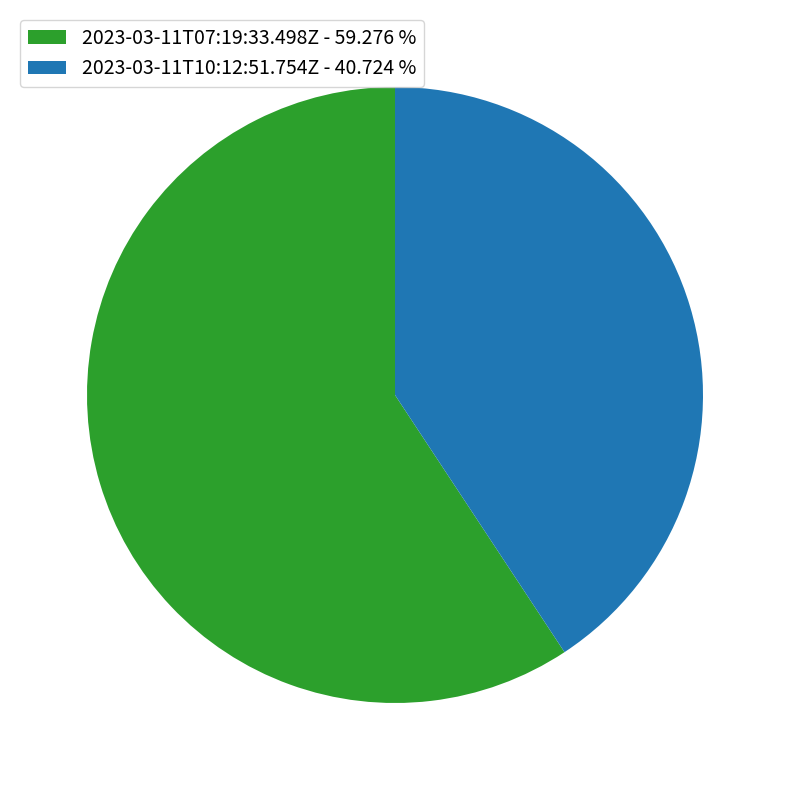

Which slice is the largest?

2023-03-11T07:19:33.498Z